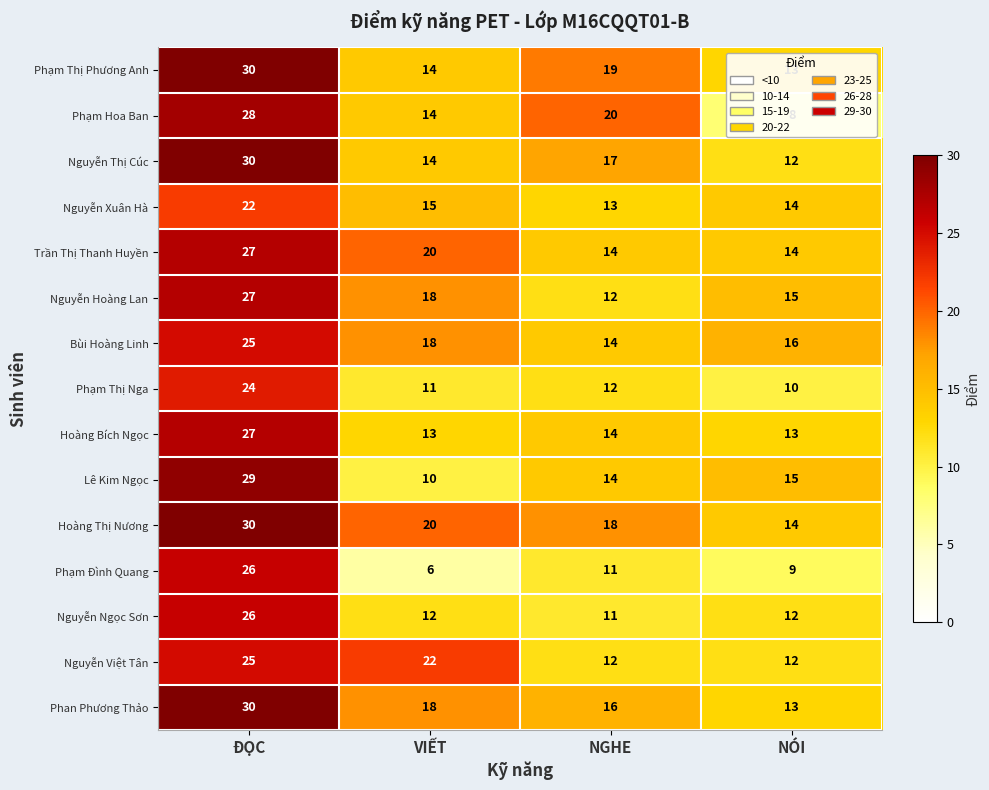

Which series changed the most between ĐỌC and VIẾT?

Phạm Đình Quang